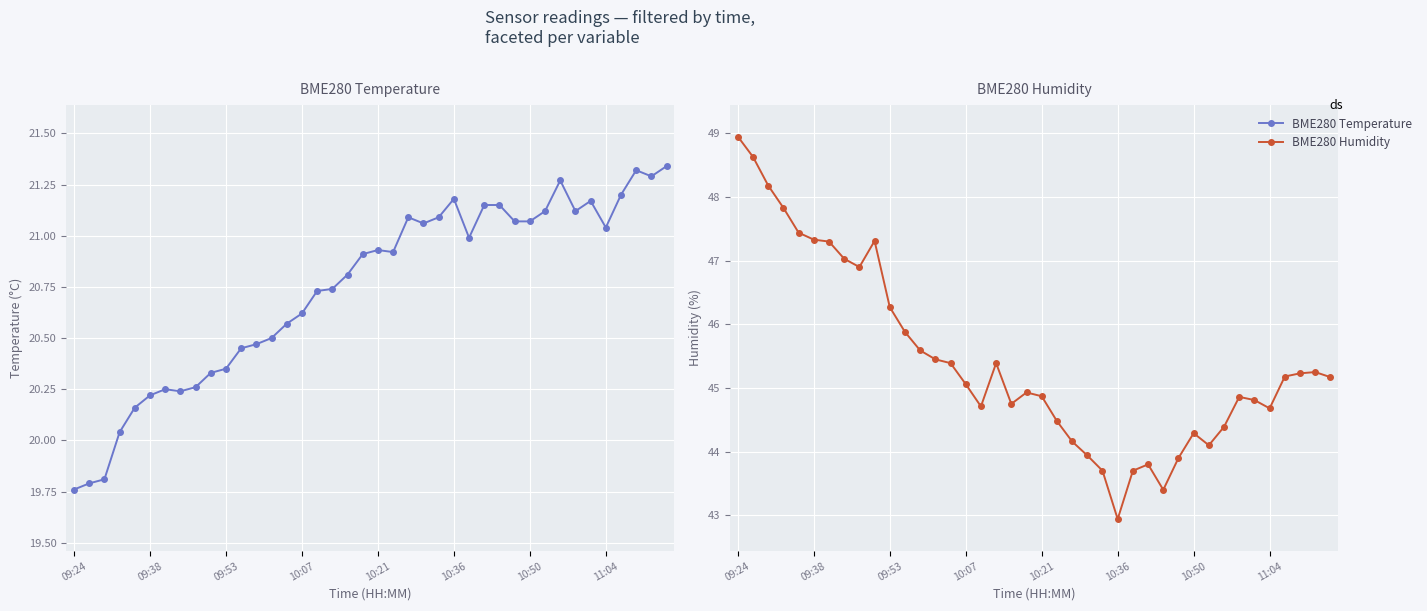

Does the chart display data point markers on the line(s)?

Yes